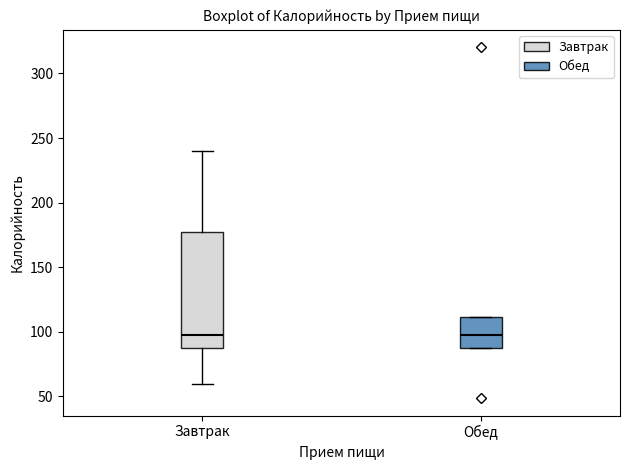

Reading left to right, transcribe this box plot: for each box, give where its median line is, the range the box spans, and where its two whiskers end, as read against the y-axis. The values are not printed on the chart, so give them approximately, as read against the axis.

Завтрак: median 95, box 90 to 175, whiskers 60 to 240
Обед: median 95, box 90 to 110, whiskers 90 to 110